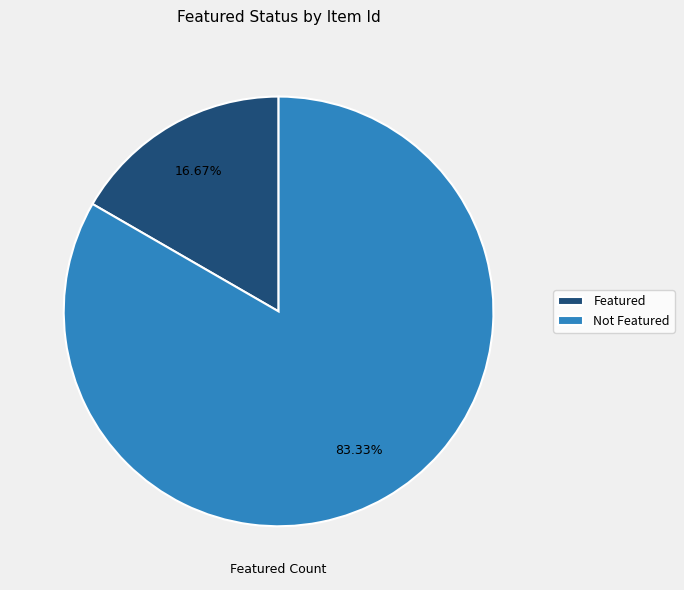

Does any single category account for the majority?

Yes